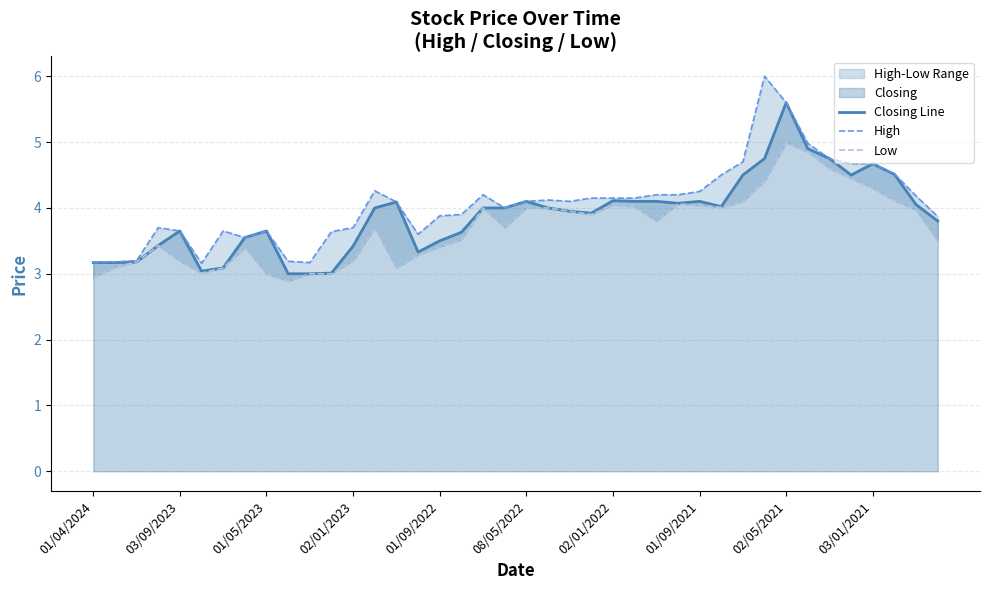

What is the total value across all series at 22?

12.0